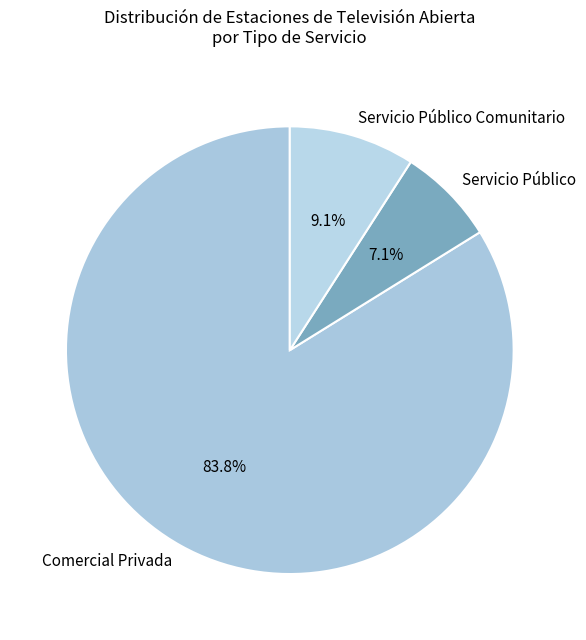

Is it true that Servicio Público is 7% of the pie?

True